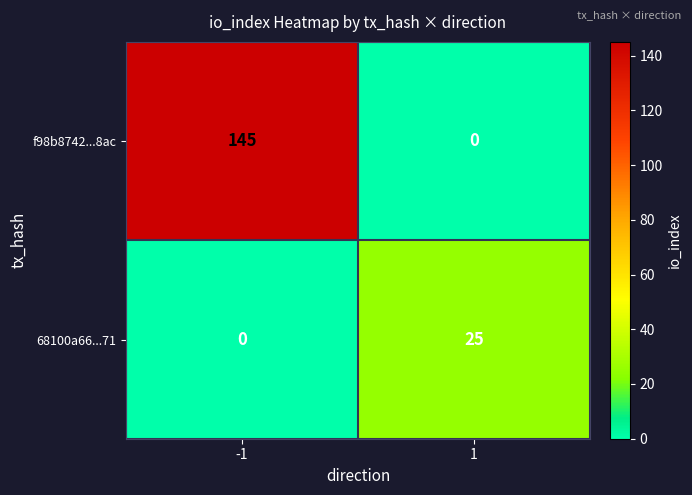

Reading left to right, transcribe all the data shown in this chart.

f98b8742...8ac: -1=145	1=0
68100a66...71: -1=0	1=25